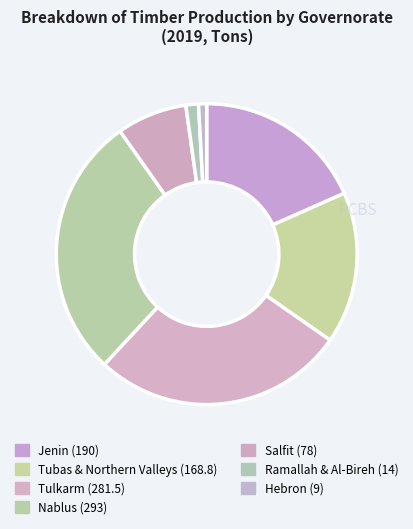

To the nearest percent, what is the difference between the largest and smallest slice percentages?

27%